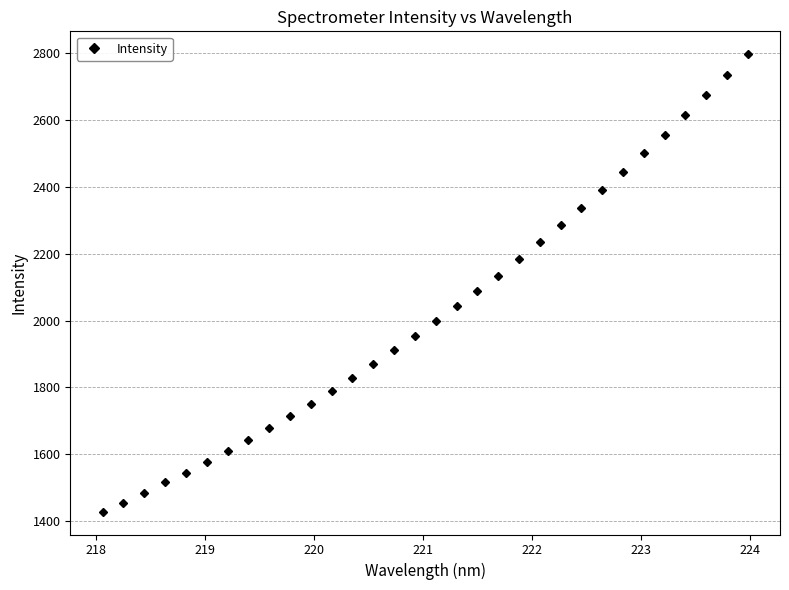

What is the difference between the maximum and minimum values?

1368.7